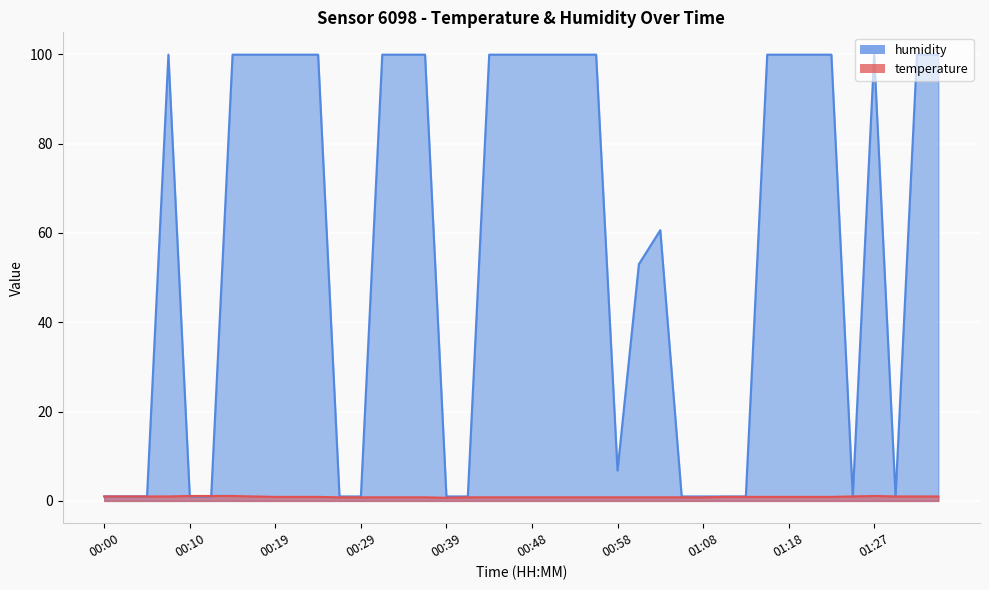

Which series has the largest total across all categories?

humidity